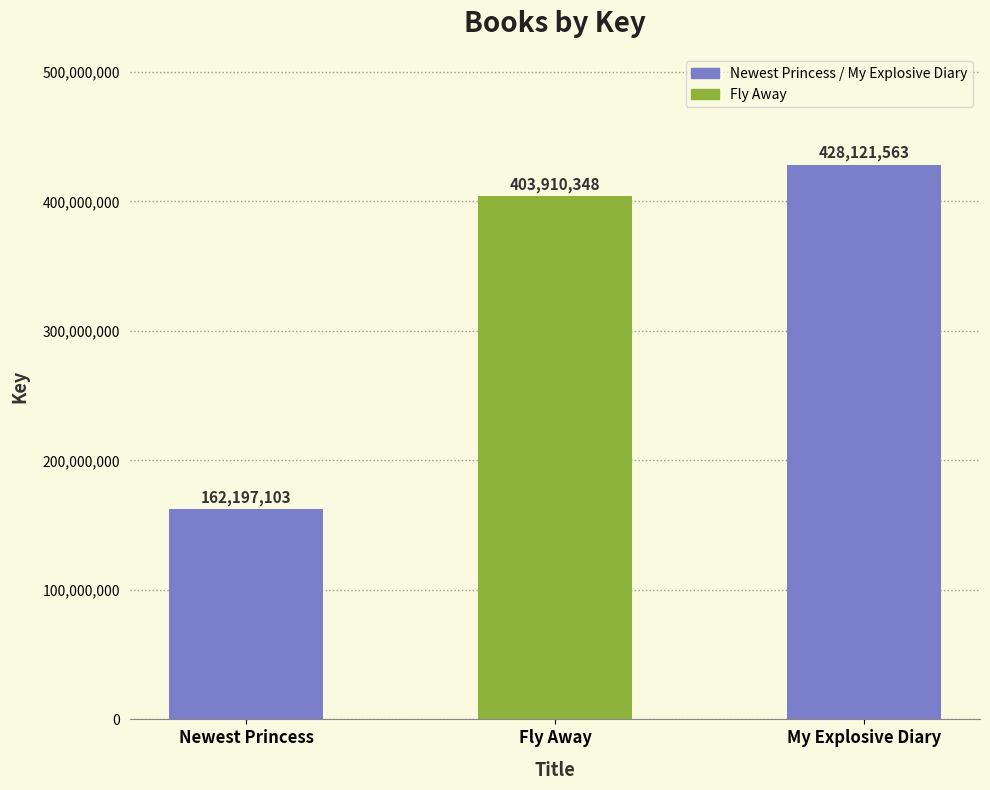

What is the change in value from Newest Princess to My Explosive Diary?

+265924460